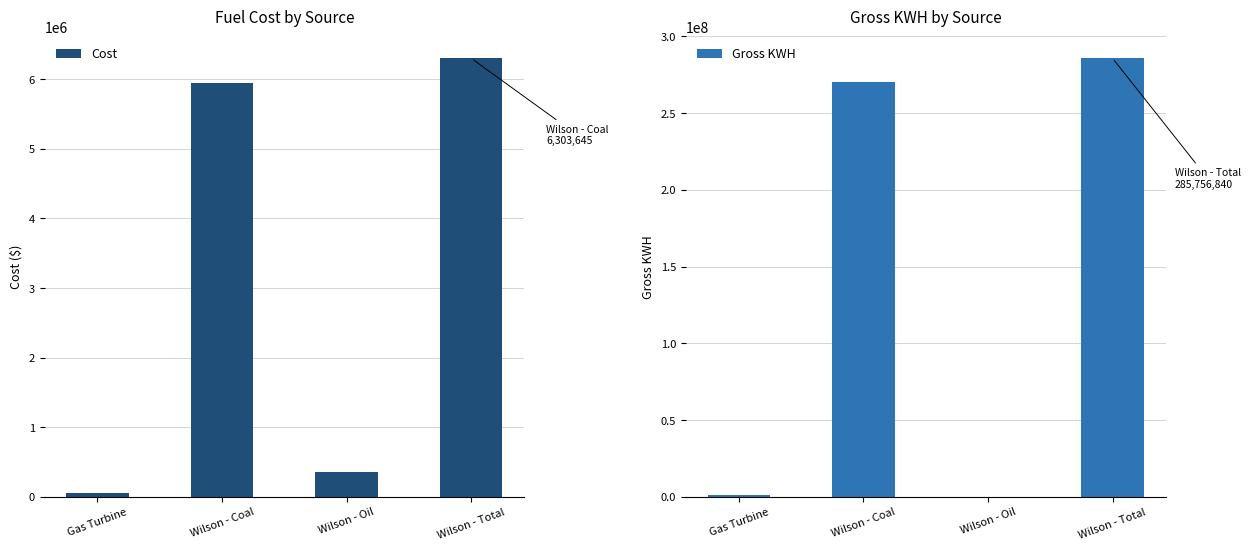

What is the value of the Cost bar at the 4th from the left?

6303645.0